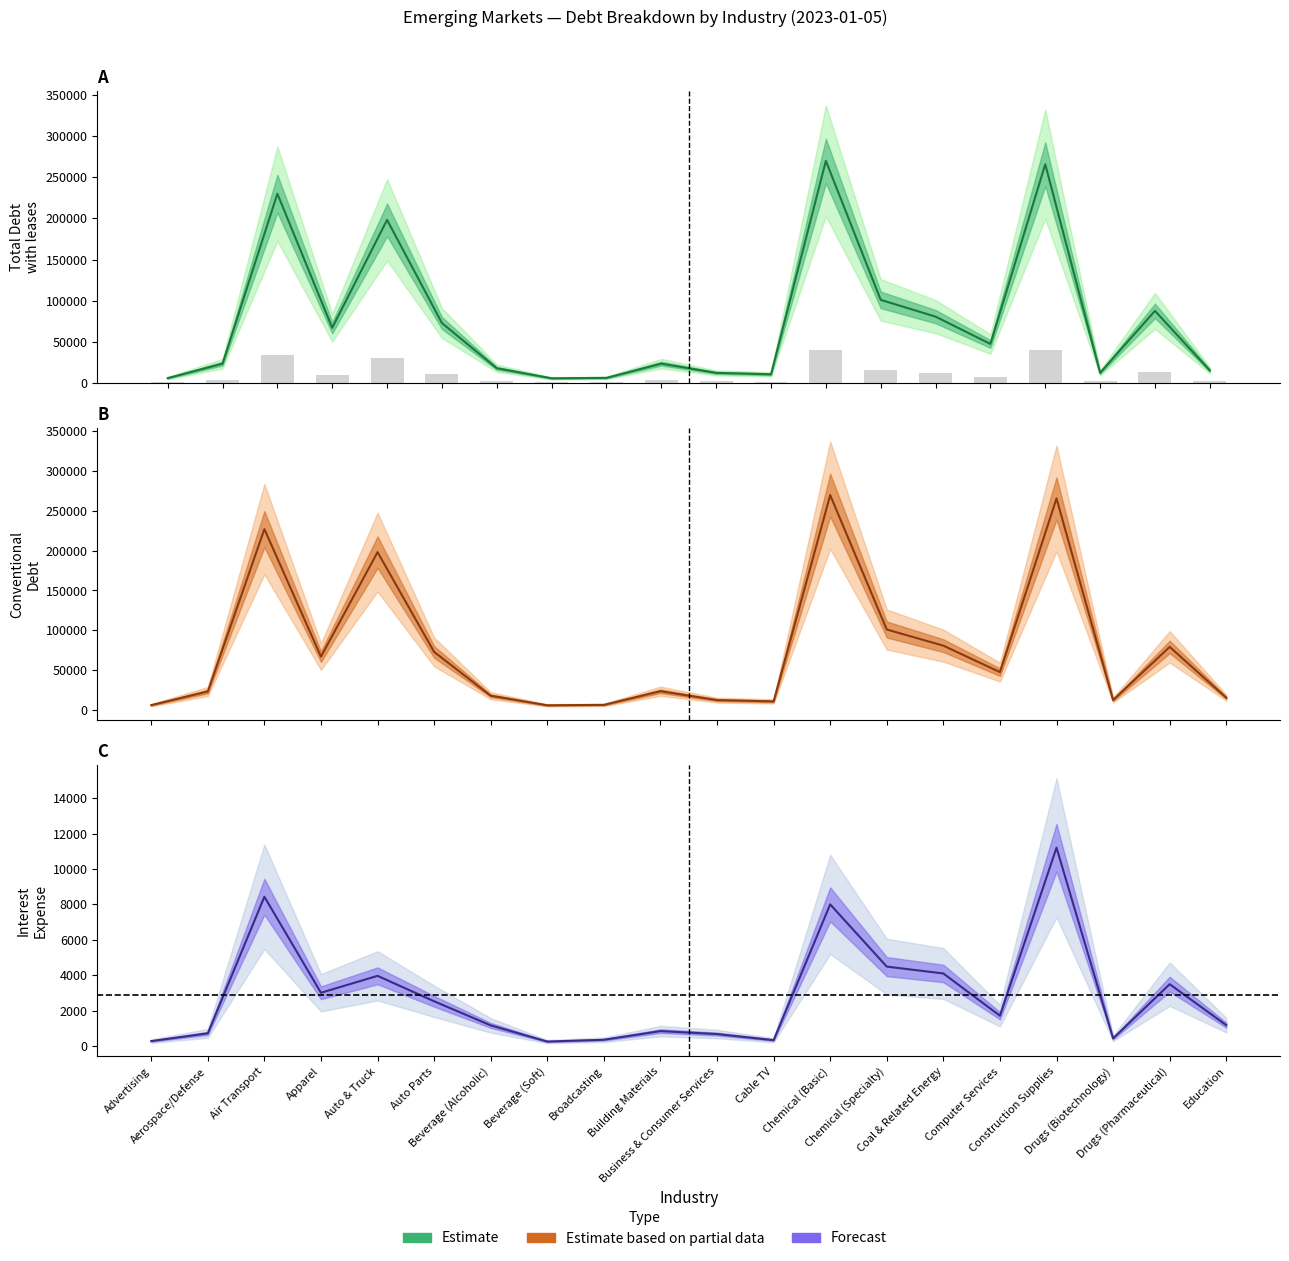

Which has a higher value, Auto & Truck or Construction Supplies?

Construction Supplies